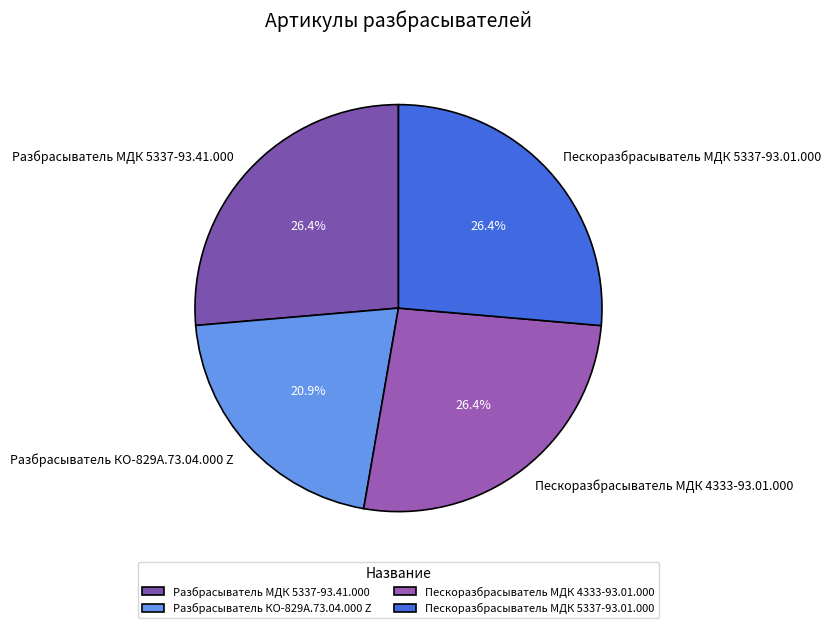

How much of the chart is everything except Разбрасыватель КО-829А.73.04.000 Z?

79.1%